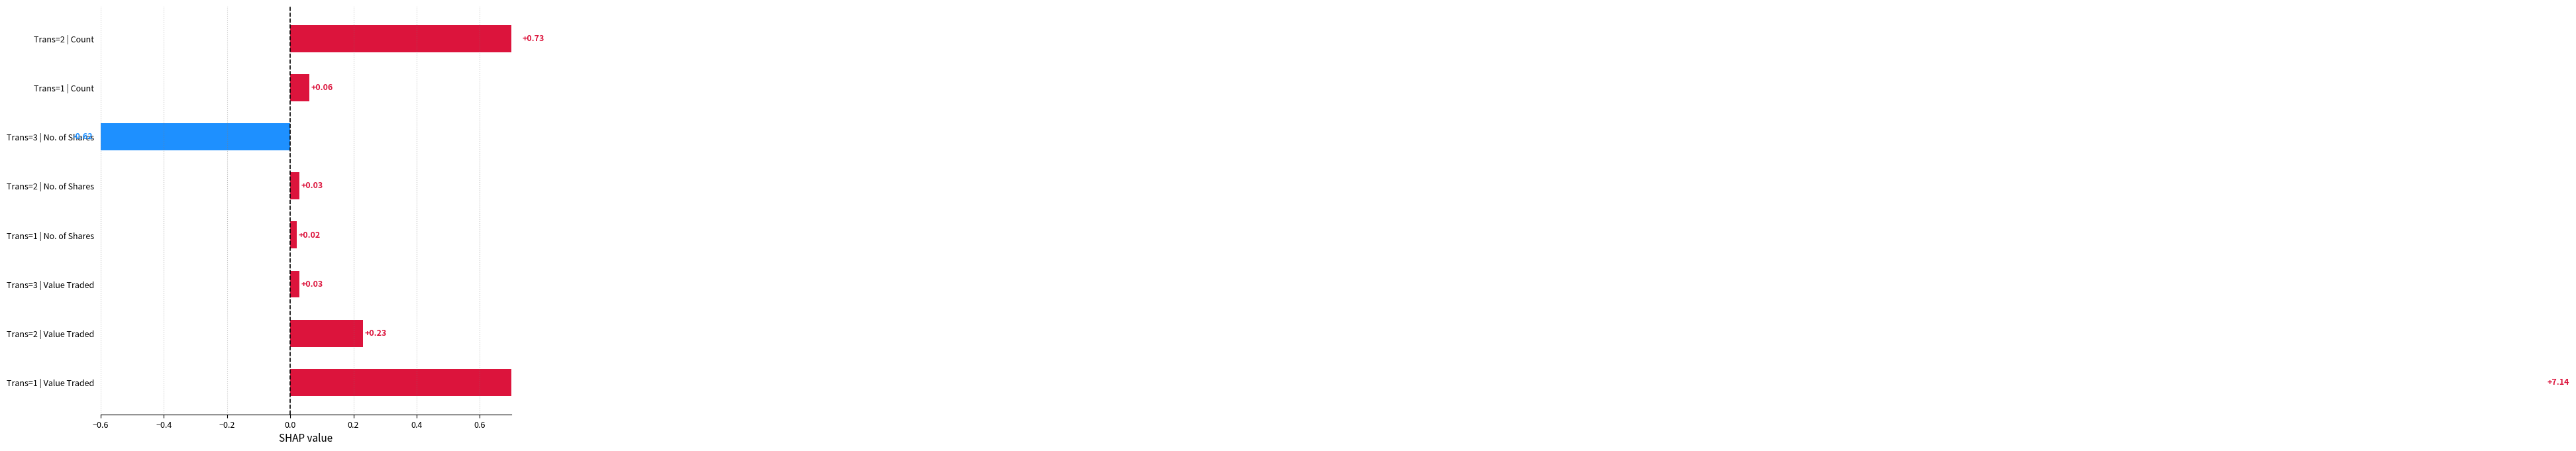

The chart shows a value of 0.0 at Trans=1 | No. of Shares. True or false?

True